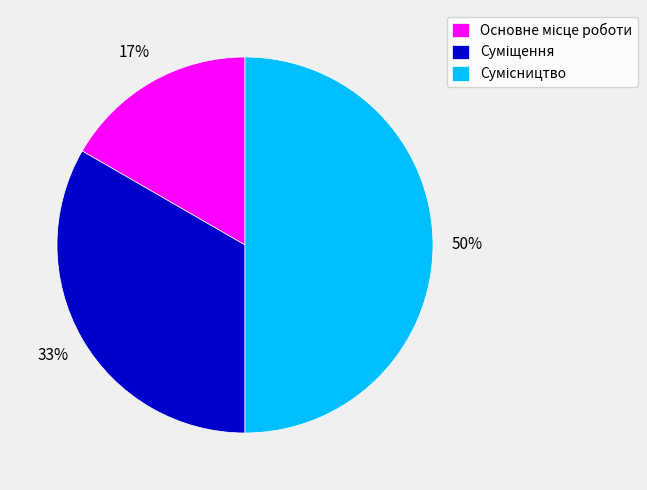

How many slices are in this pie chart?

3